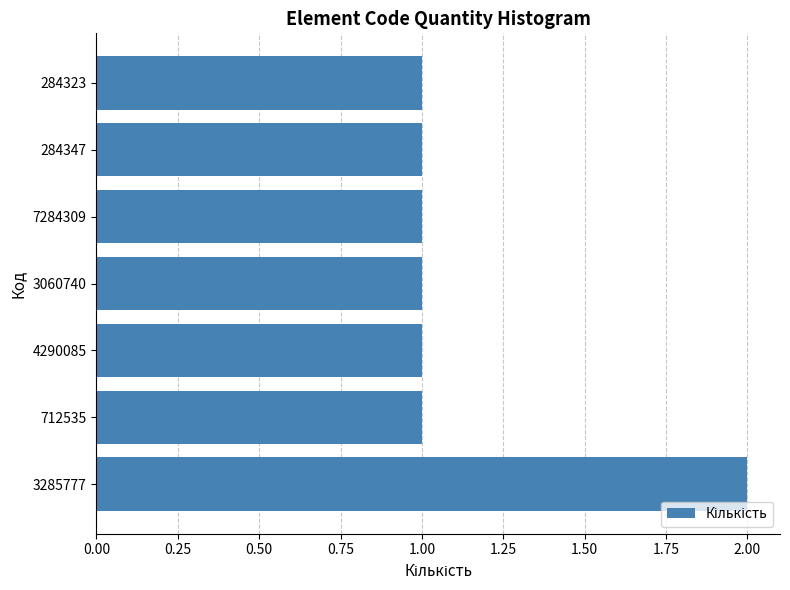

What is the ratio of the value at 3285777 to the value at 3060740?

2.0